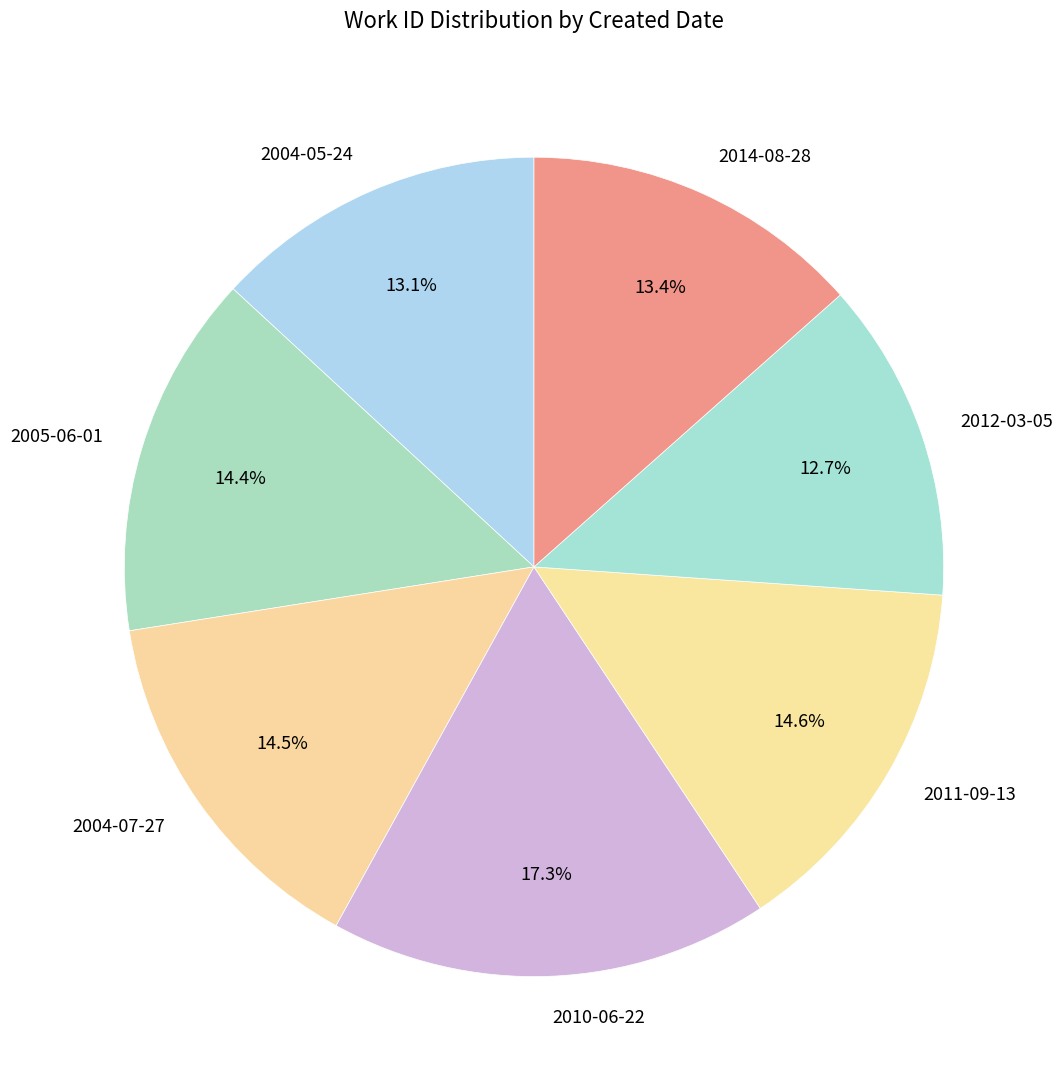

Which category has the biggest portion of the pie?

2010-06-22